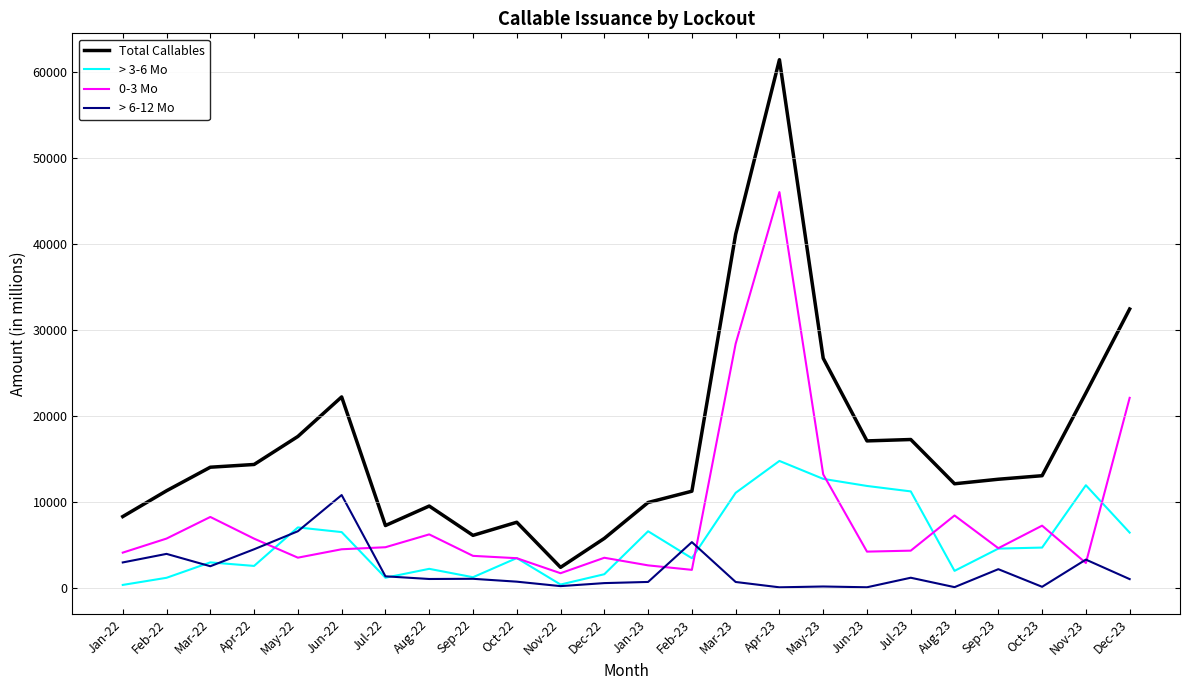

Does the chart have visible grid lines?

Yes